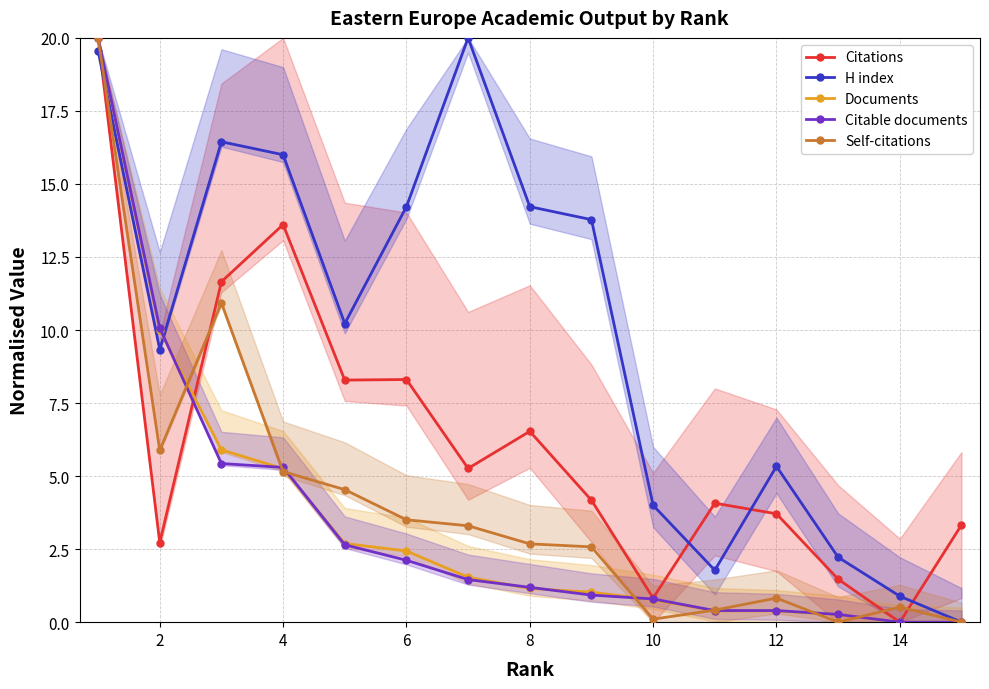

What is the average value of the Citable documents series?

3.4